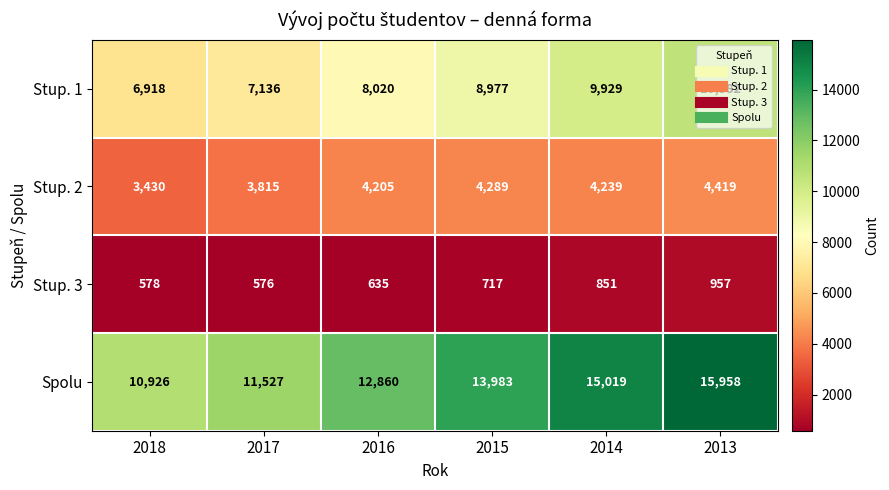

At which label does Stup. 2 first exceed 4239?

2015